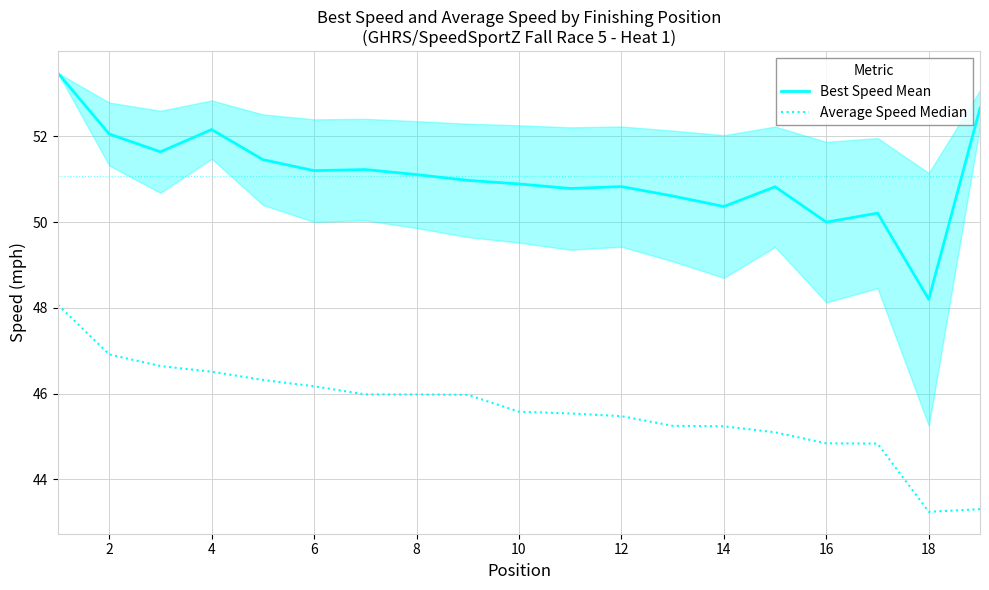

Which series has the largest total across all categories?

Best Speed Mean